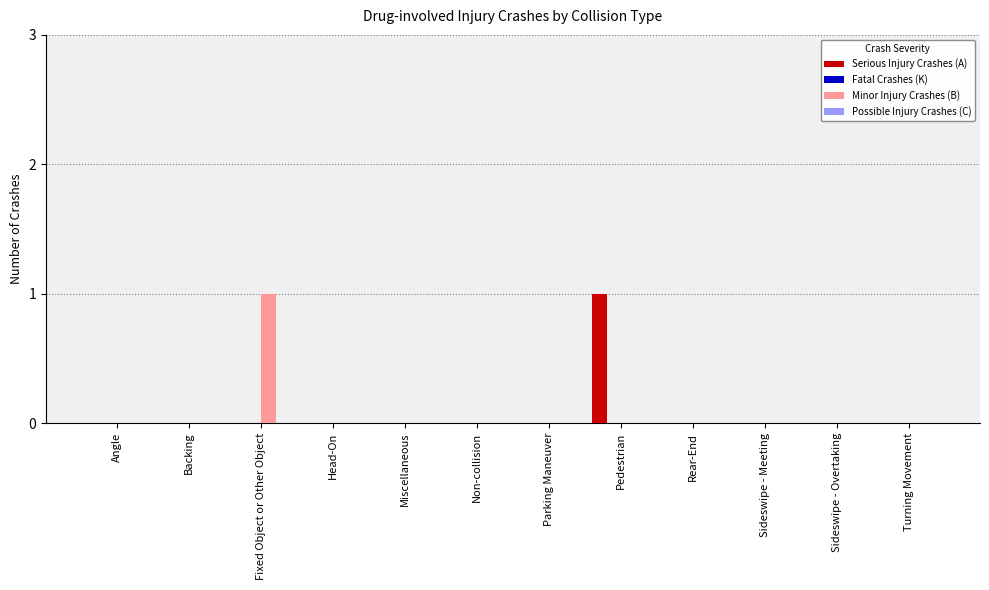

Which category has the highest value in the Serious Injury Crashes (A) series?

Pedestrian